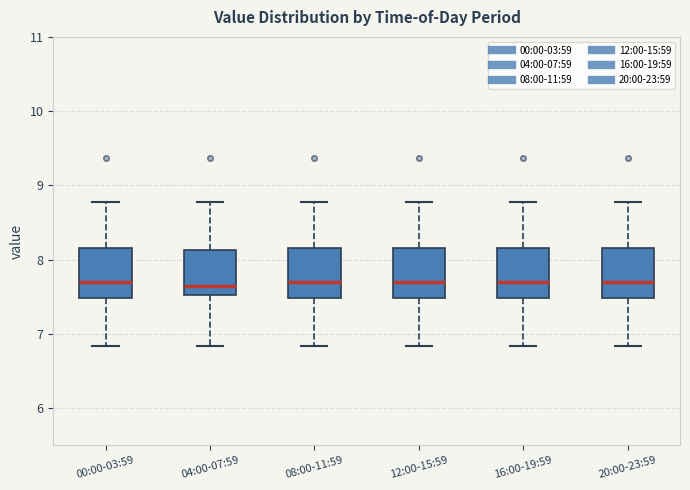

Reading left to right, transcribe this box plot: for each box, give where its median line is, the range the box spans, and where its two whiskers end, as read against the y-axis. The values are not printed on the chart, so give them approximately, as read against the axis.

00:00-03:59: median 7.7, box 7.5 to 8.2, whiskers 6.8 to 8.8
04:00-07:59: median 7.7, box 7.5 to 8.1, whiskers 6.8 to 8.8
08:00-11:59: median 7.7, box 7.5 to 8.2, whiskers 6.8 to 8.8
12:00-15:59: median 7.7, box 7.5 to 8.2, whiskers 6.8 to 8.8
16:00-19:59: median 7.7, box 7.5 to 8.2, whiskers 6.8 to 8.8
20:00-23:59: median 7.7, box 7.5 to 8.2, whiskers 6.8 to 8.8